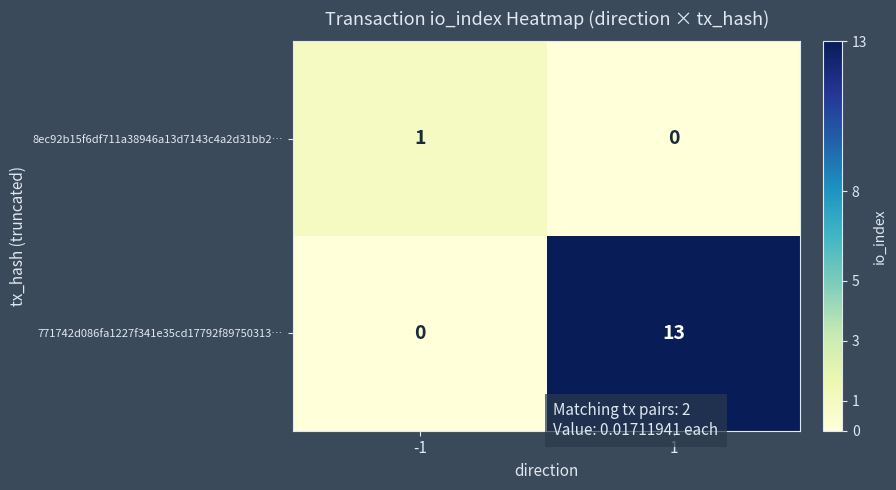

Reading left to right, list all the values displayed in this chart.

8ec92b15f6df711a38946a13d7143c4a2d31bb2…: 1	0
771742d086fa1227f341e35cd17792f89750313…: 0	13